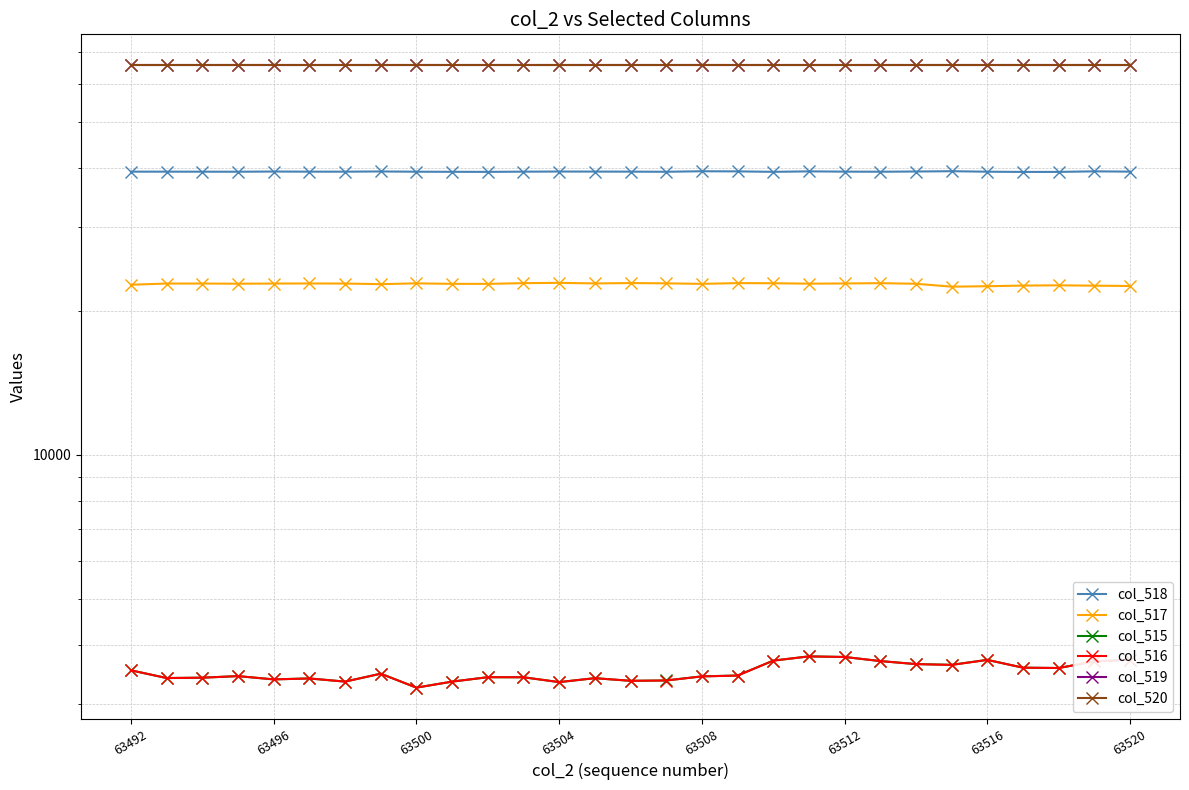

What is the smallest value displayed?

3254